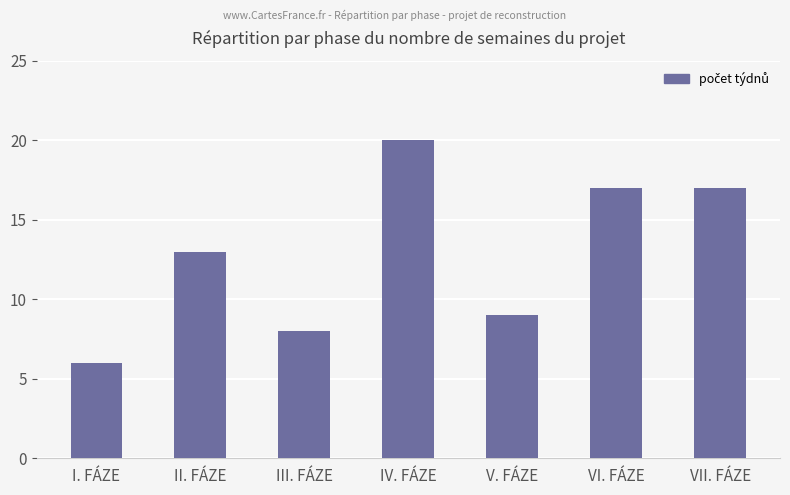

Count the number of data series in this chart.

1